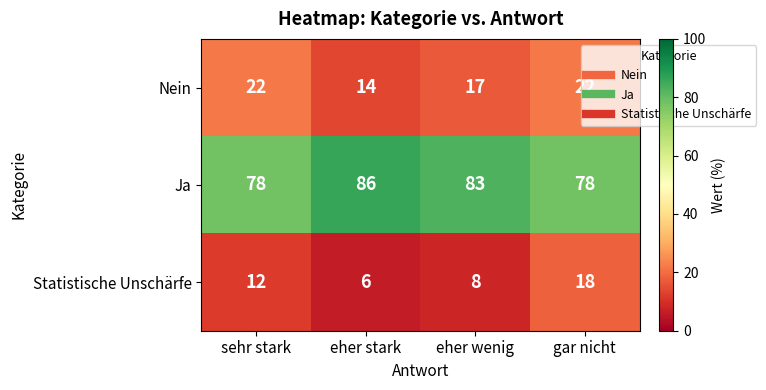

Is it true that Ja equals 108 at gar nicht?

False